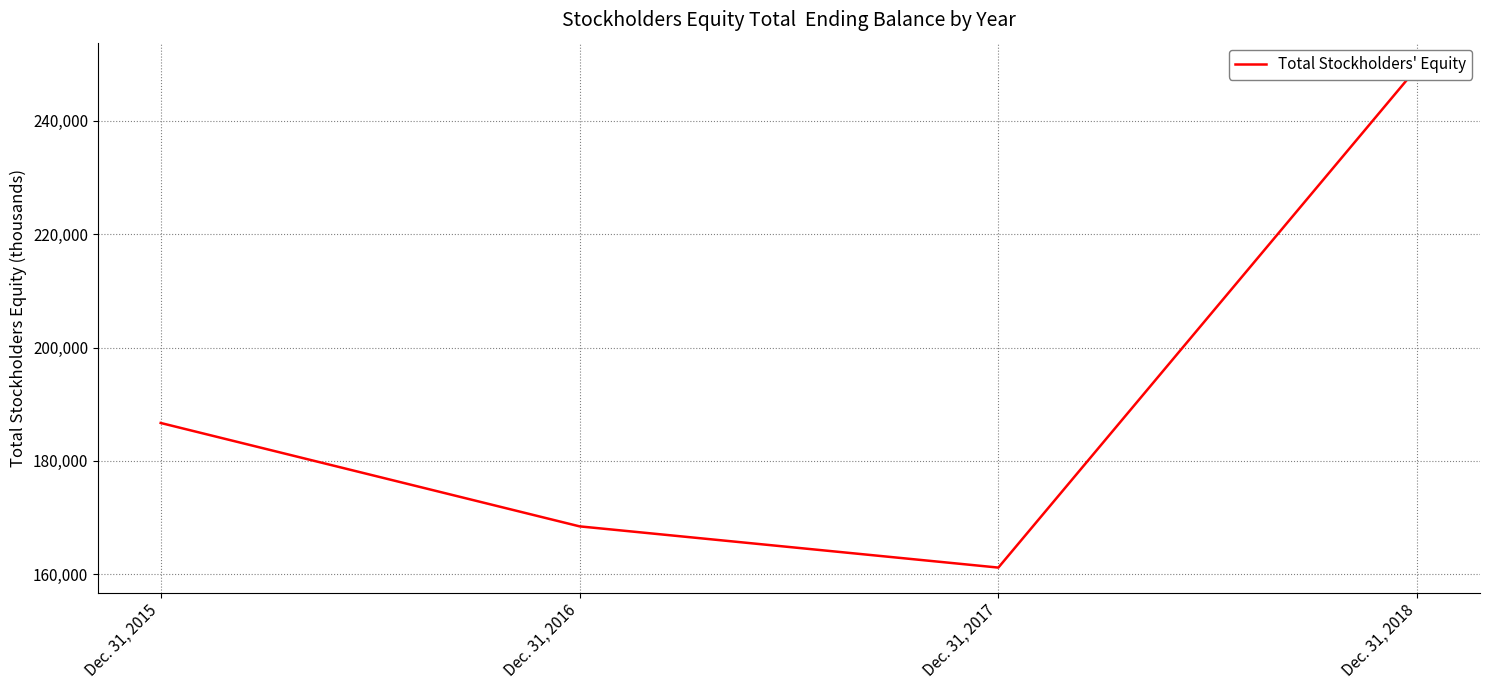

Reading left to right, list all the values displayed in this chart.

Dec. 31, 2015=186685	Dec. 31, 2016=168442	Dec. 31, 2017=161166	Dec. 31, 2018=249381